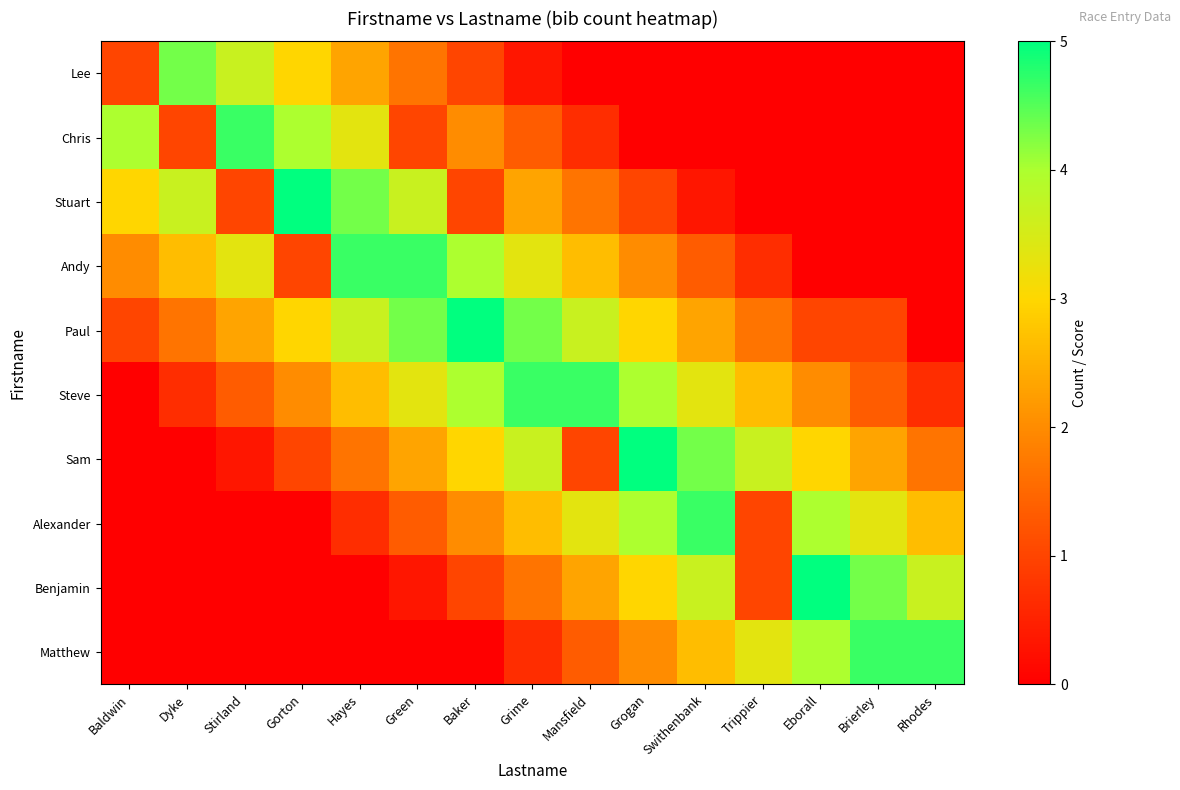

Between Stirland and Baldwin, which is larger?

Stirland